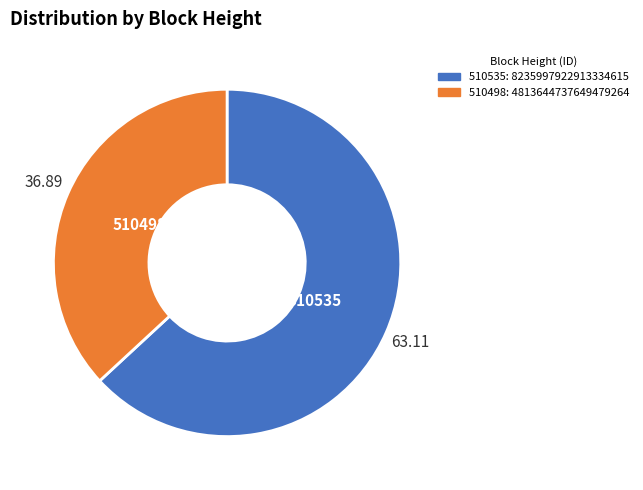

Between 510535 and 510498, which is larger?

510535